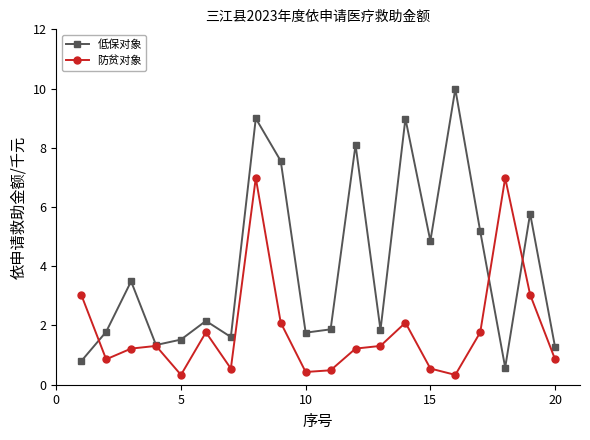

Which series has the largest total across all categories?

低保对象